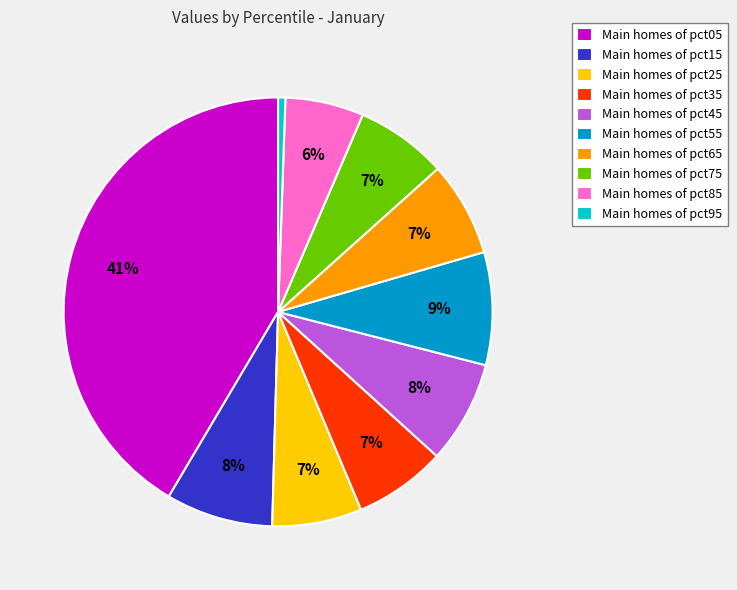

Combined, do Main homes of pct25 and Main homes of pct85 account for over 50%?

No